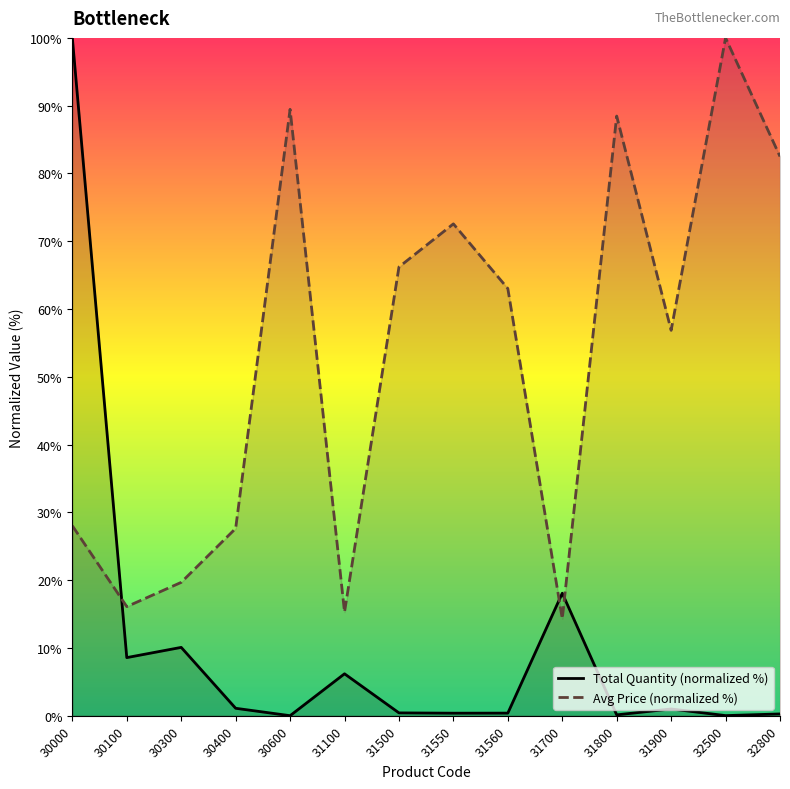

At which category is the sum across all series the highest?

30000